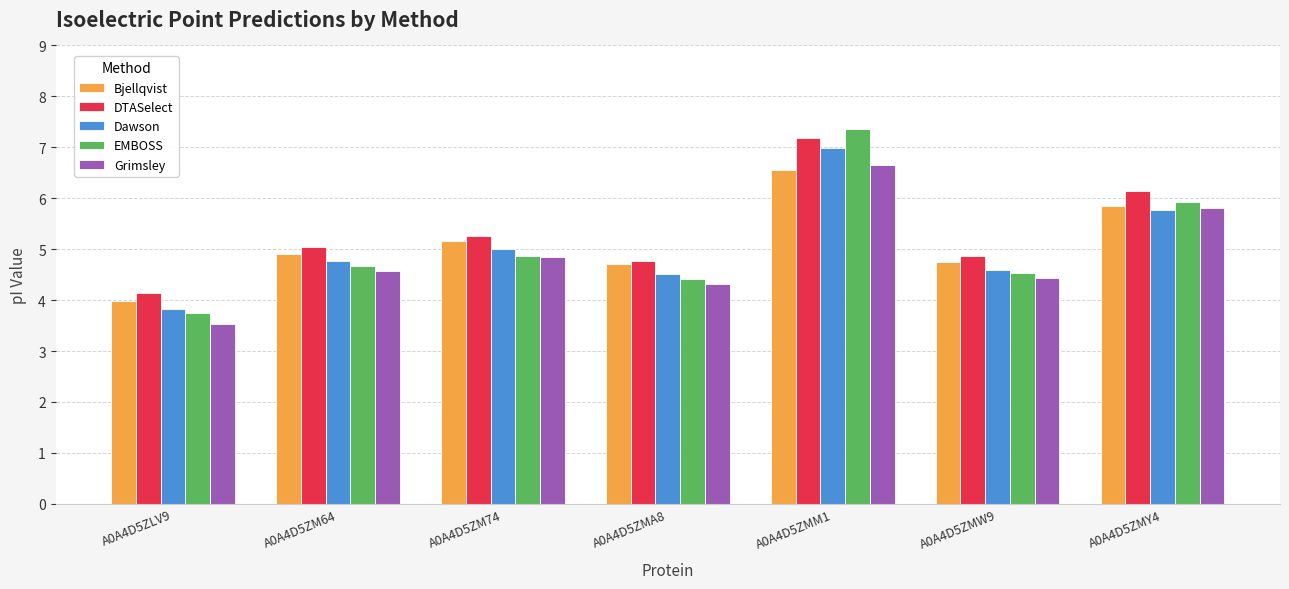

What is the total value across all series at A0A4D5ZLV9?

19.2